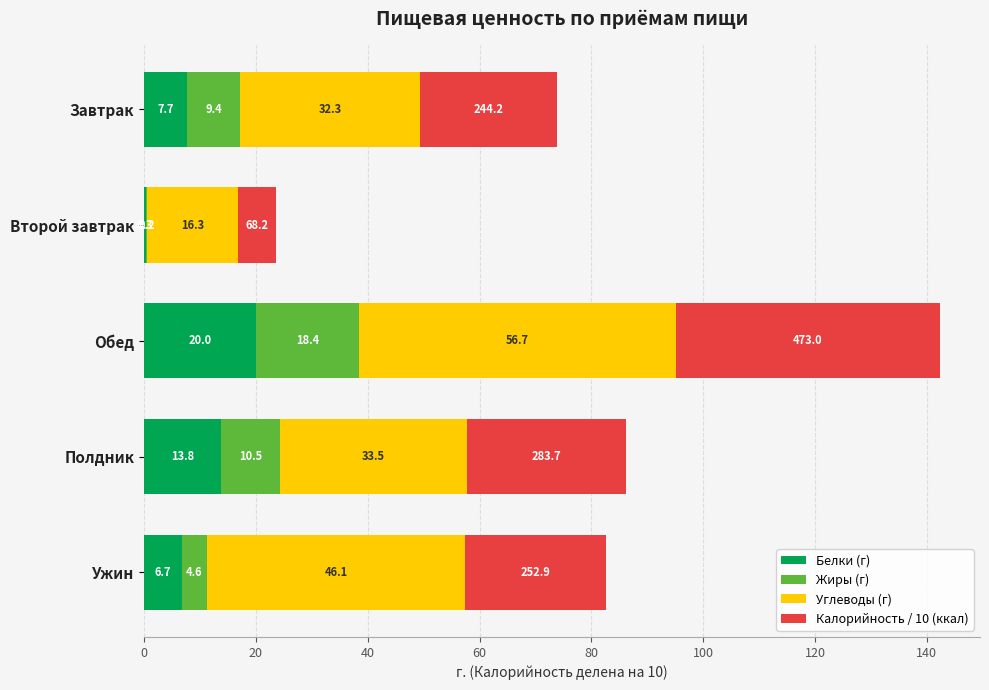

Which category has the highest value in the Белки (г) series?

Обед